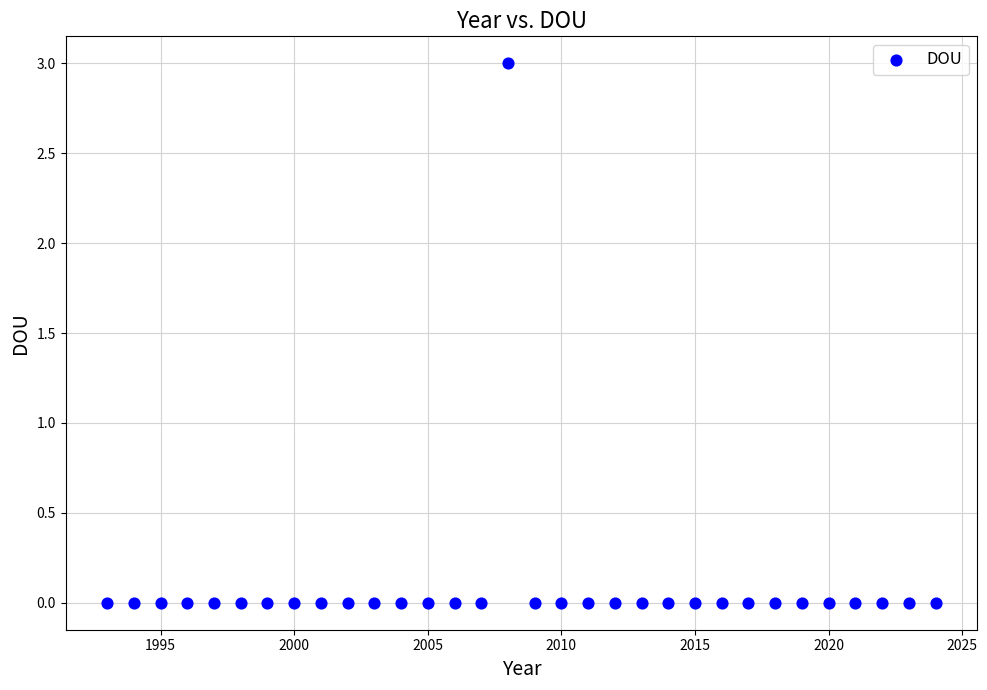

What is the range of Y values (max minus min)?

3